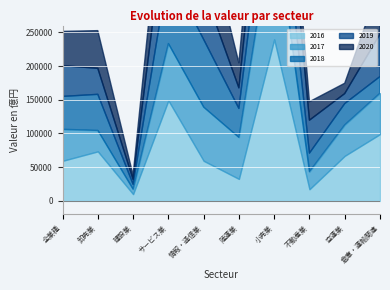

What value does the 2020 series have at 情報・通信業?

104341.0